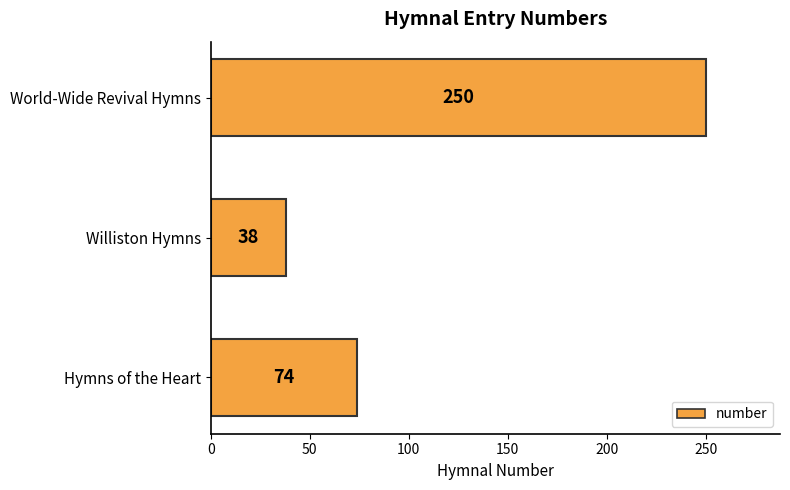

Reading bottom to top, list all the values displayed in this chart.

74	38	250